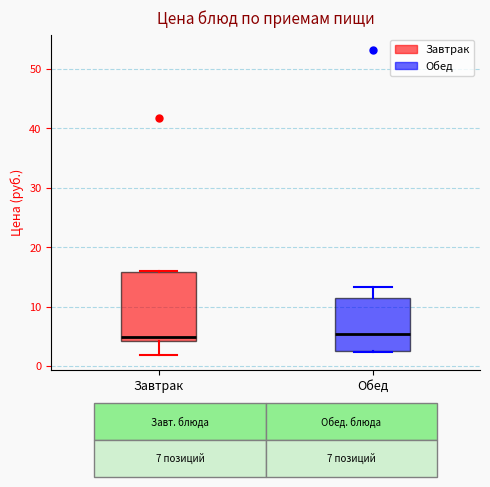

Which box is the tallest, from its lower edge to its upper edge?

Завтрак